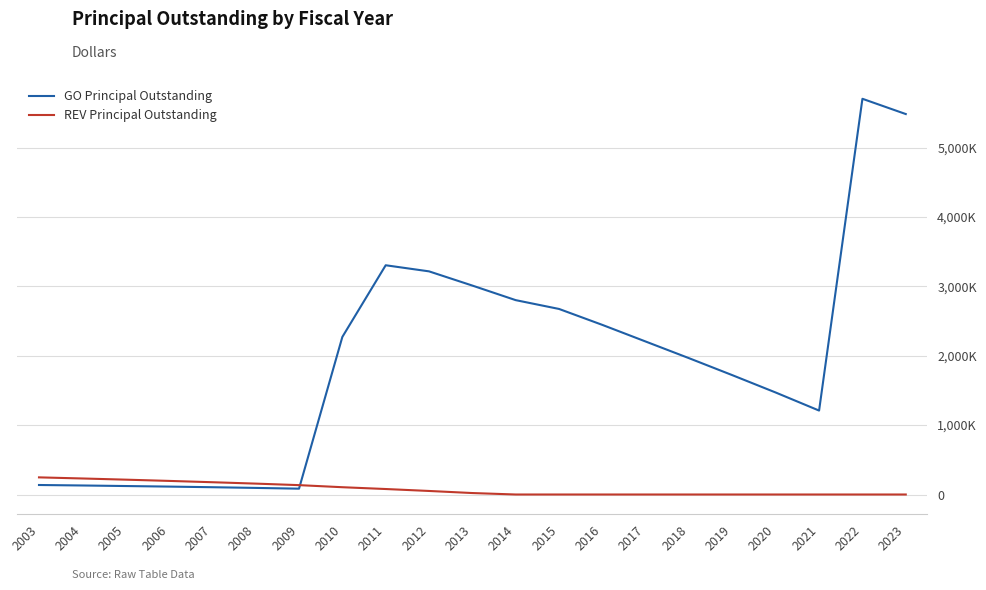

True or false: REV Principal Outstanding has a value of 157000 at 2008.

True